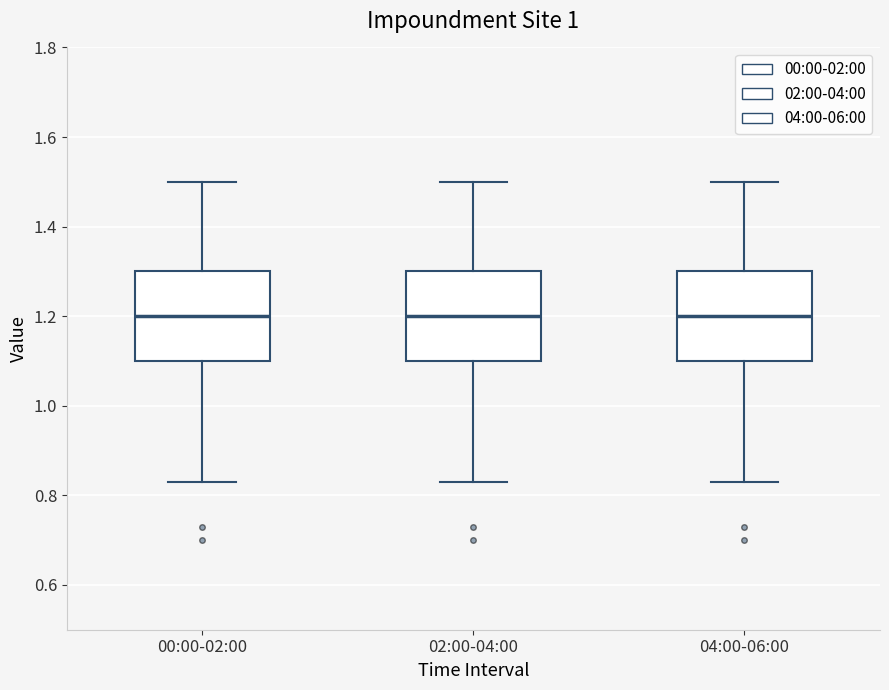

Reading left to right, transcribe this box plot: for each box, give where its median line is, the range the box spans, and where its two whiskers end, as read against the y-axis. The values are not printed on the chart, so give them approximately, as read against the axis.

00:00-02:00: median 1.20, box 1.10 to 1.30, whiskers 0.84 to 1.50
02:00-04:00: median 1.20, box 1.10 to 1.30, whiskers 0.84 to 1.50
04:00-06:00: median 1.20, box 1.10 to 1.30, whiskers 0.84 to 1.50